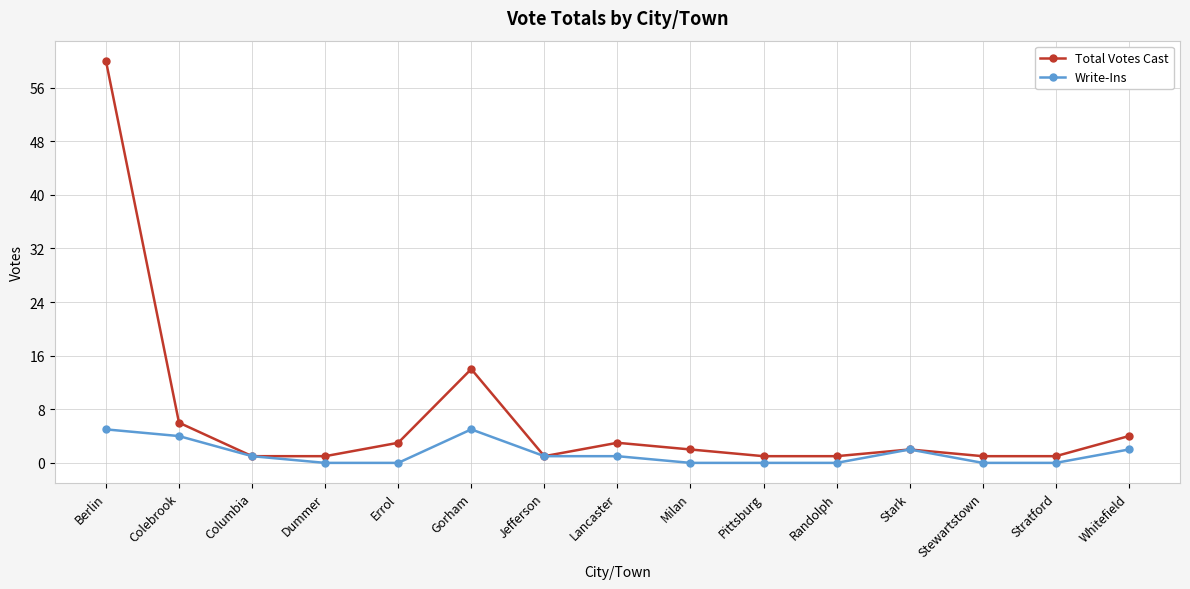

At which category does Total Votes Cast reach its first local peak?

Gorham